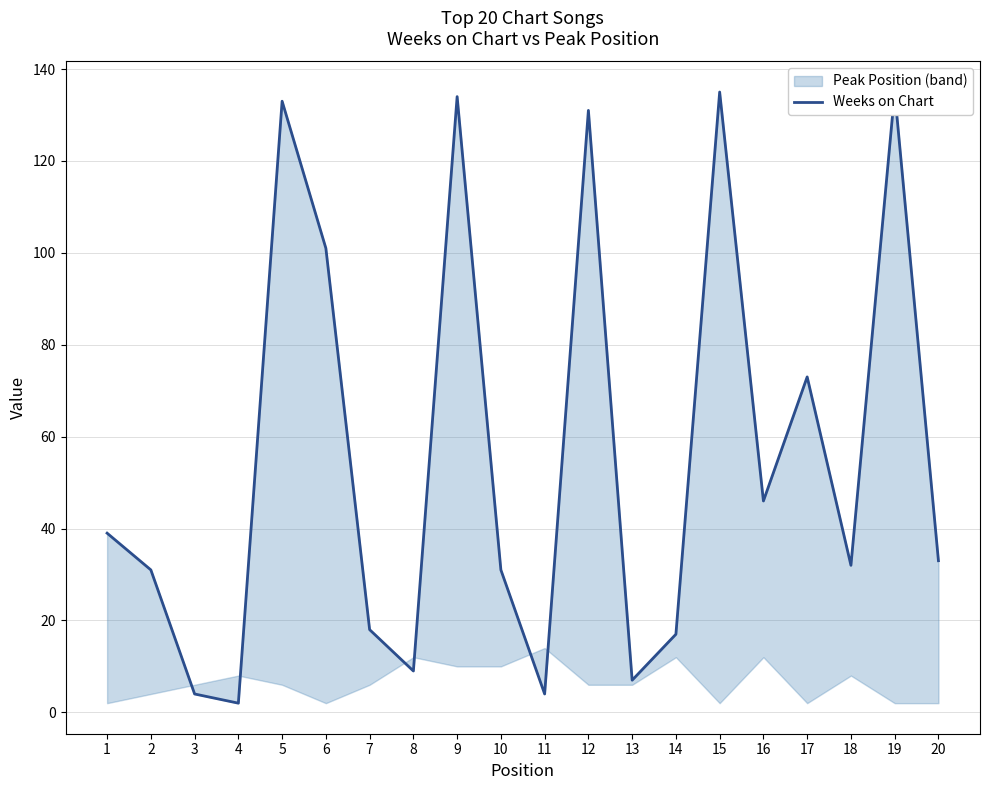

True or false: the data shows 15 at 18.

False